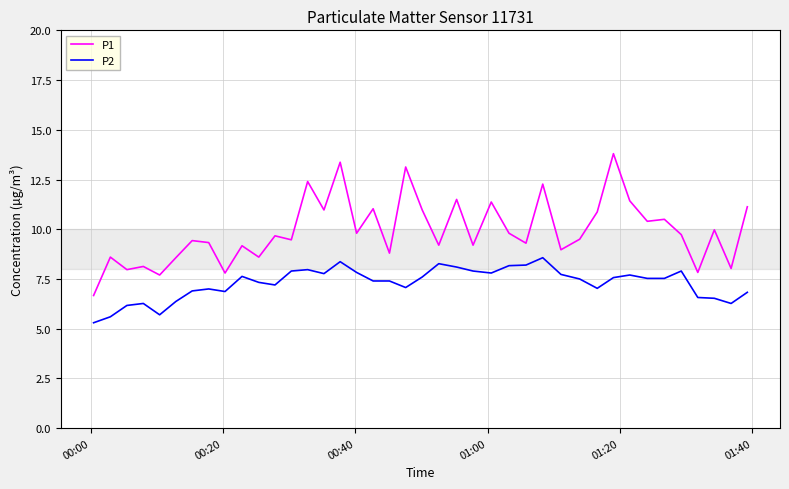

True or false: P1 and P2 intersect in this chart.

False